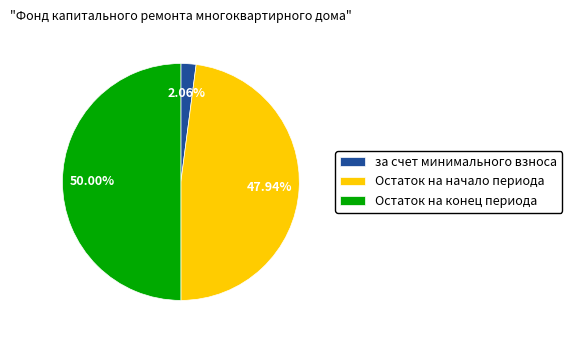

Does за счет минимального взноса account for over 50% of the chart?

No